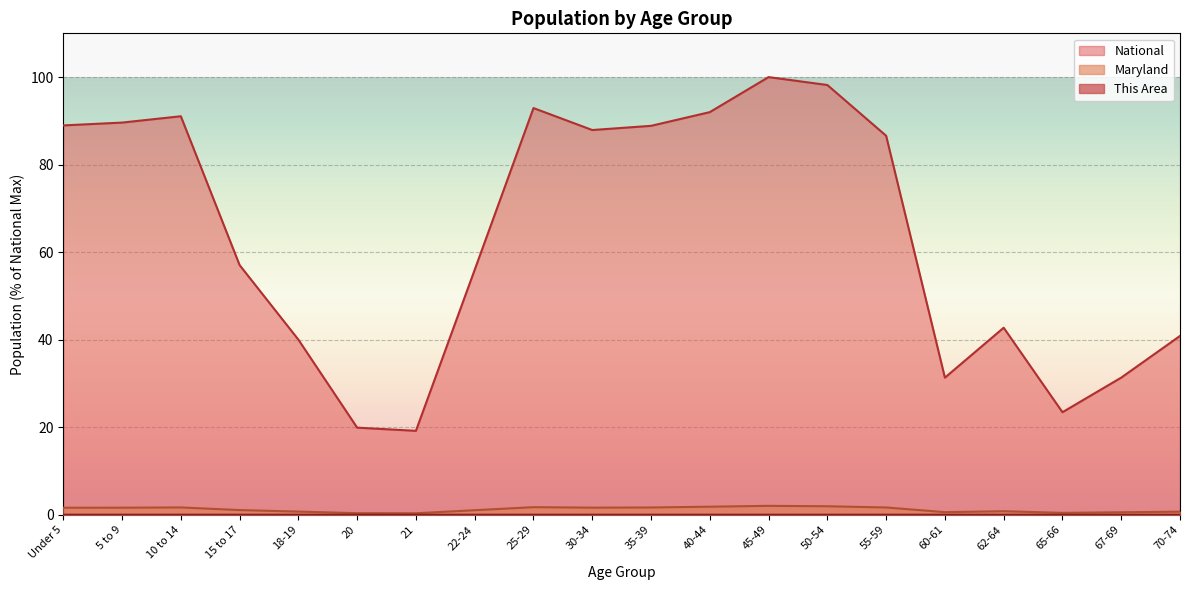

Rank the series at Under 5 from highest to lowest value.

National, Maryland, This Area